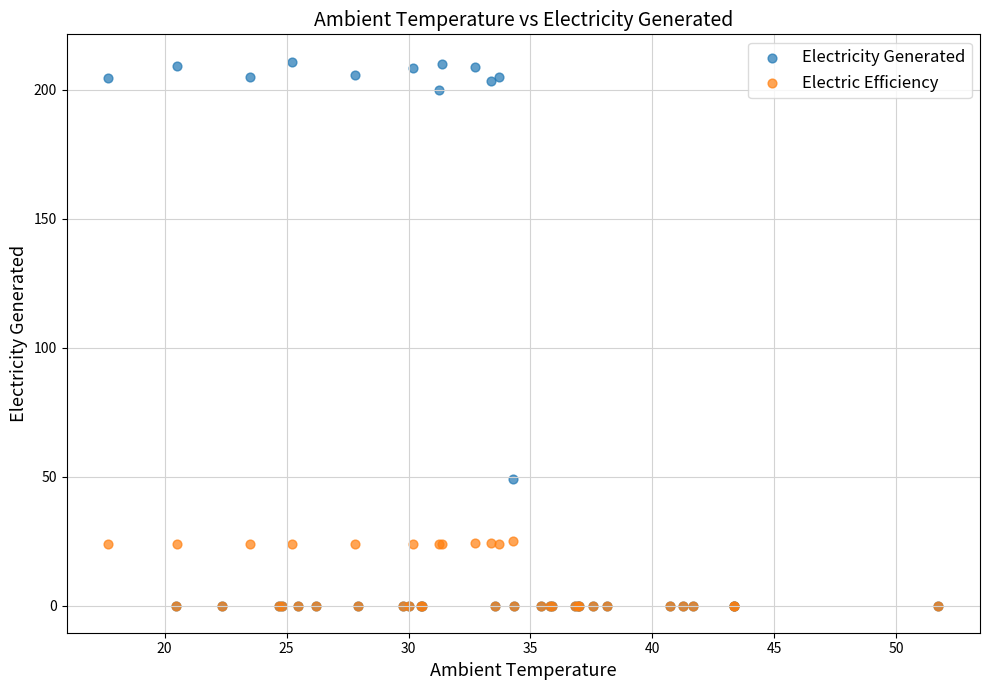

In the Electricity Generated series, what Y value is closest to 105?

49.3